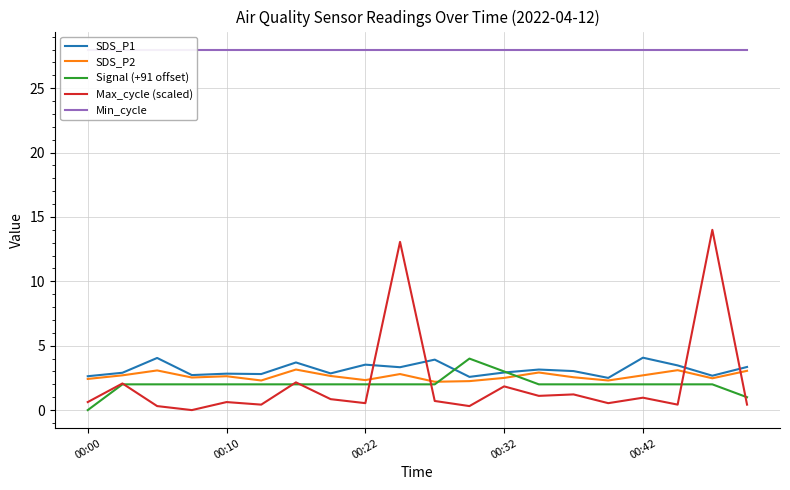

True or false: Signal (+91 offset) has more than 1 points higher than both neighbors.

False